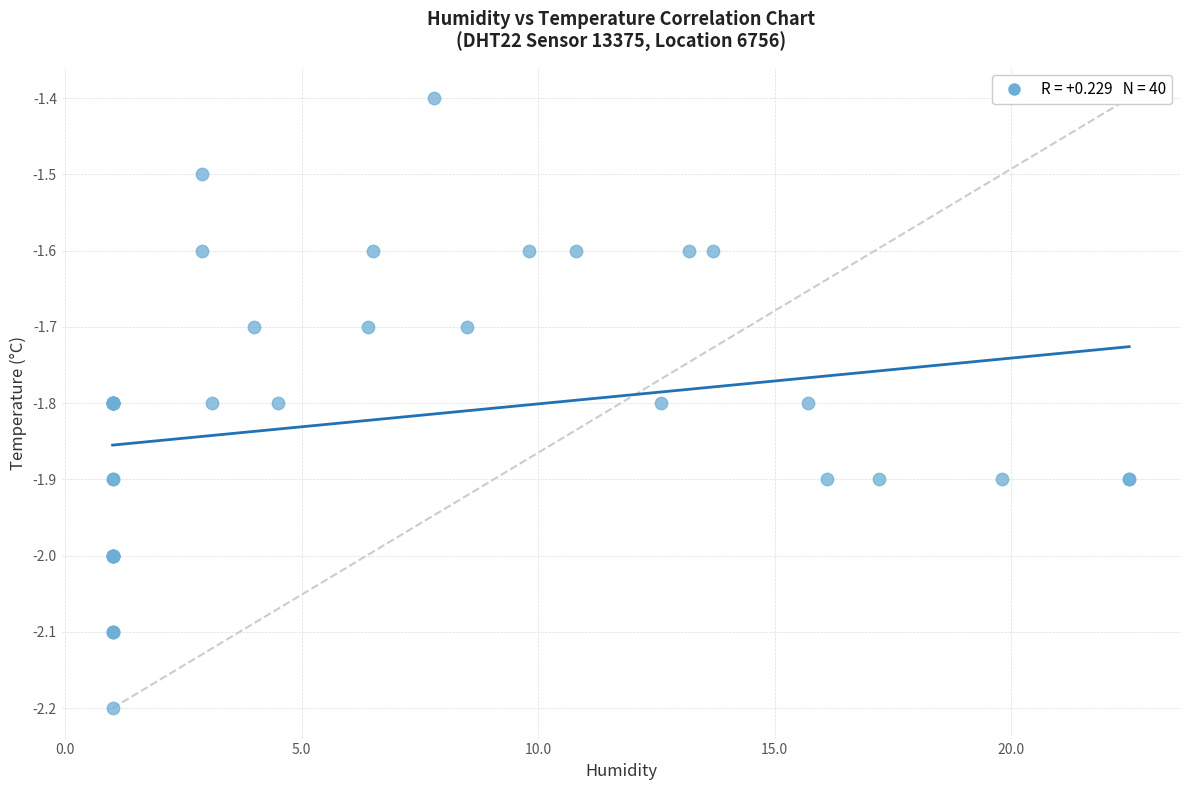

What Y value in the scatter plot is closest to -1?

-1.4